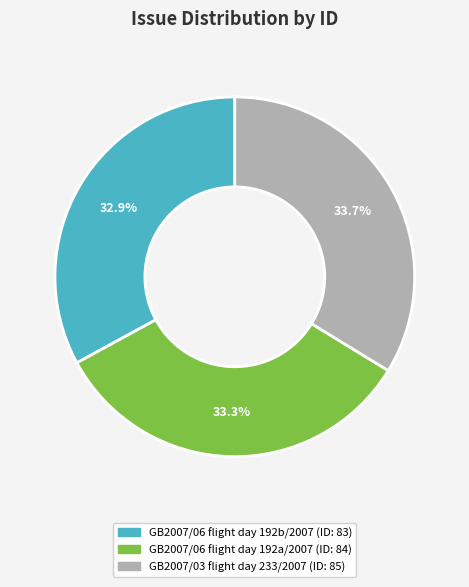

Does GB2007/03 flight day 233/2007 represent more than half of the total?

No